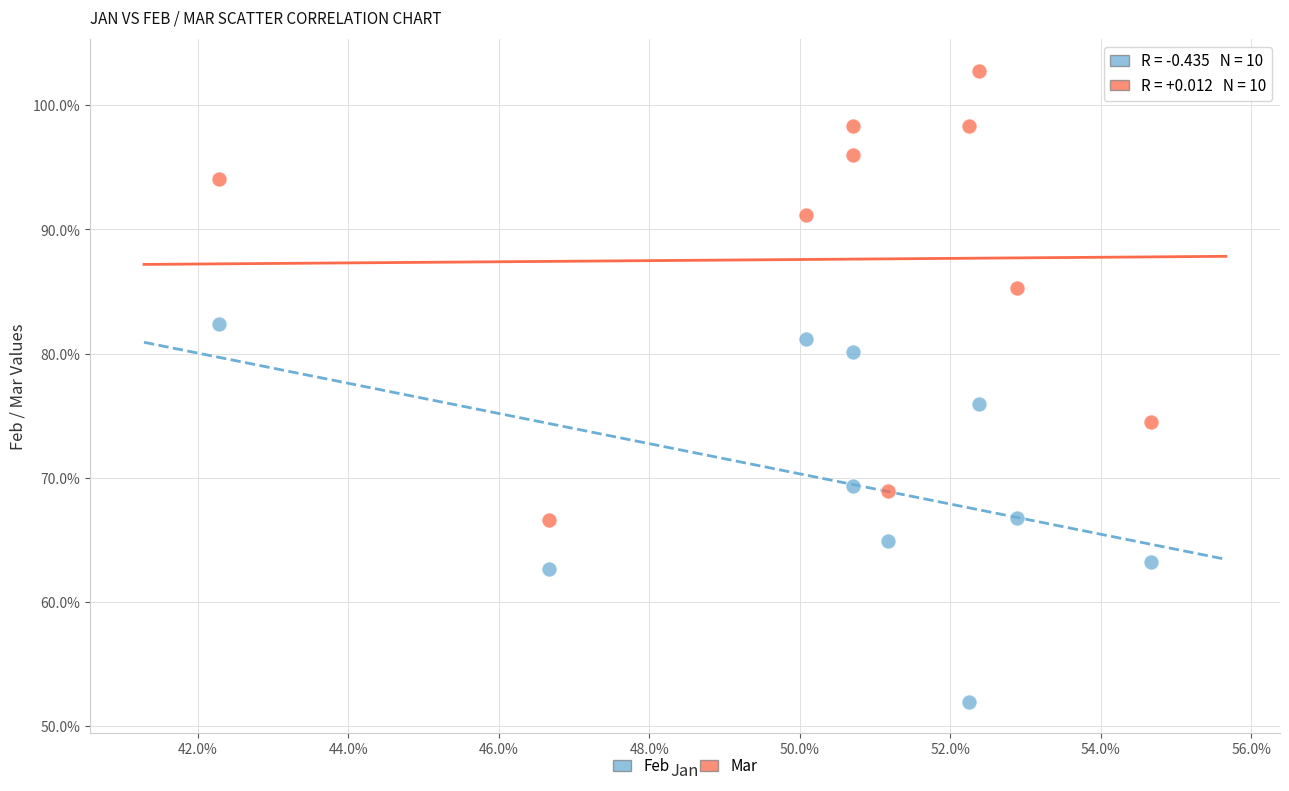

Which series has the largest Y range (max minus min)?

Mar